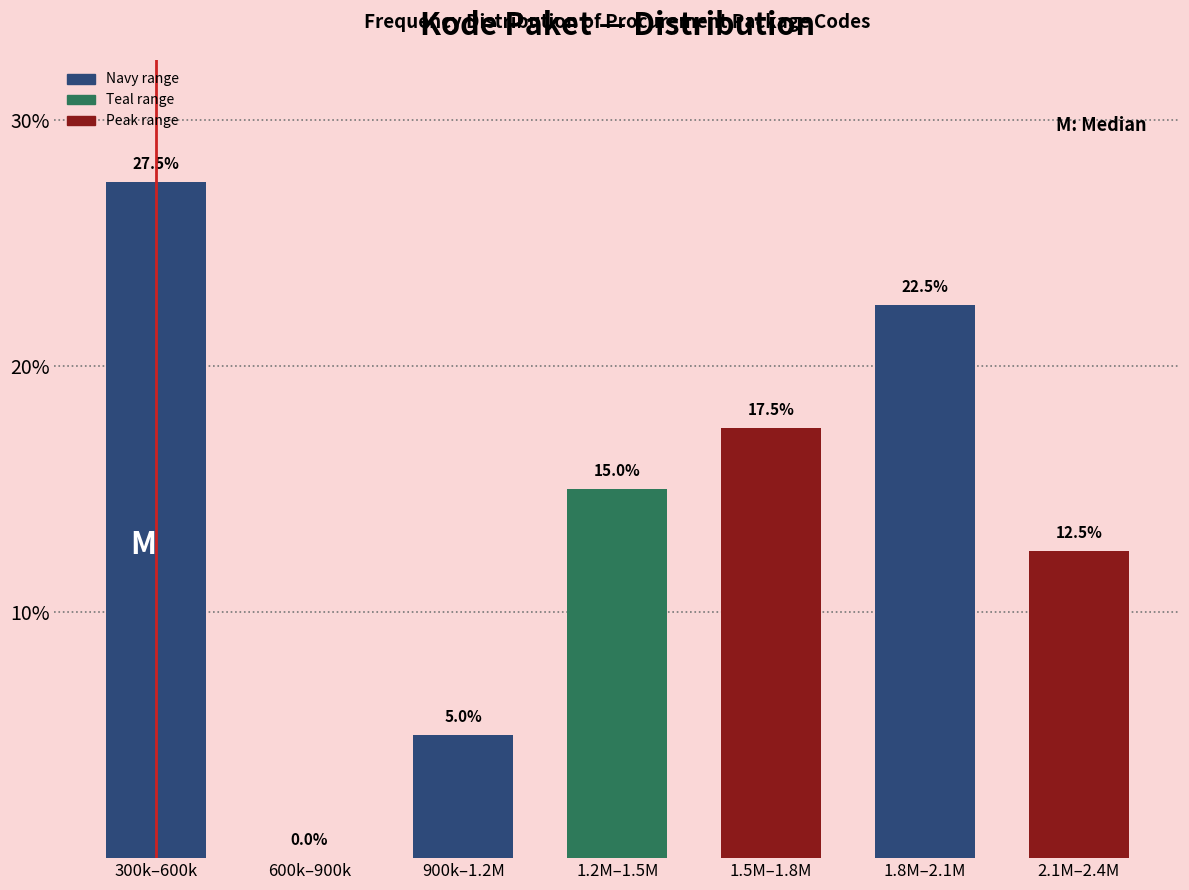

Reading right to left, list all the values displayed in this chart.

2.1M–2.4M=12.5	1.8M–2.1M=22.5	1.5M–1.8M=17.5	1.2M–1.5M=15.0	900k–1.2M=5.0	600k–900k=0.0	300k–600k=27.5